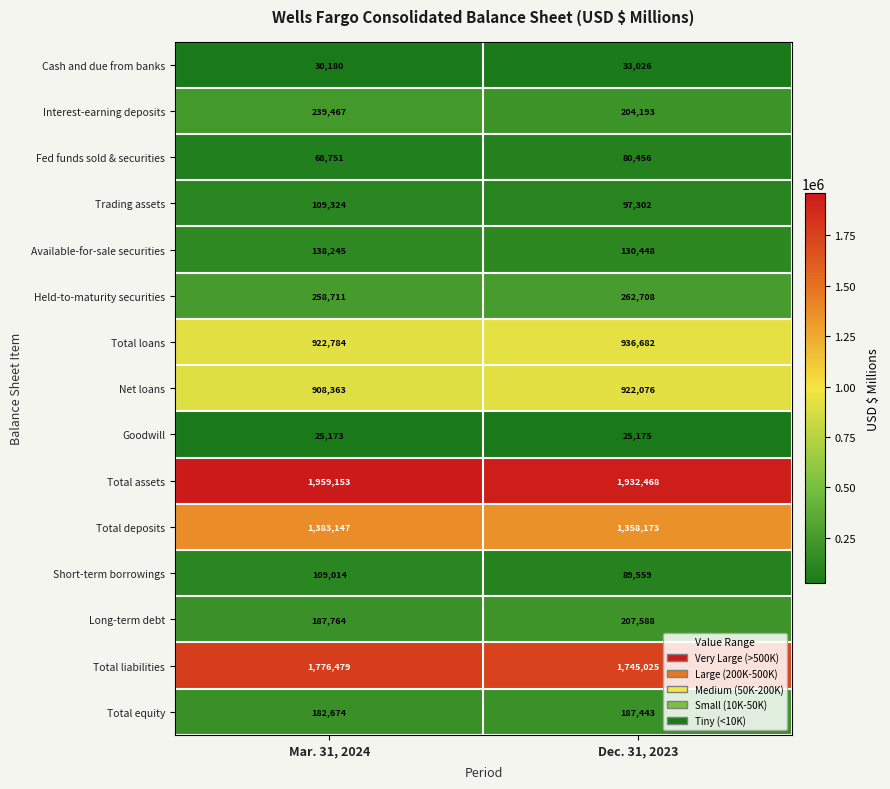

True or false: Cash and due from banks has a value of 30180 at Mar. 31, 2024.

True